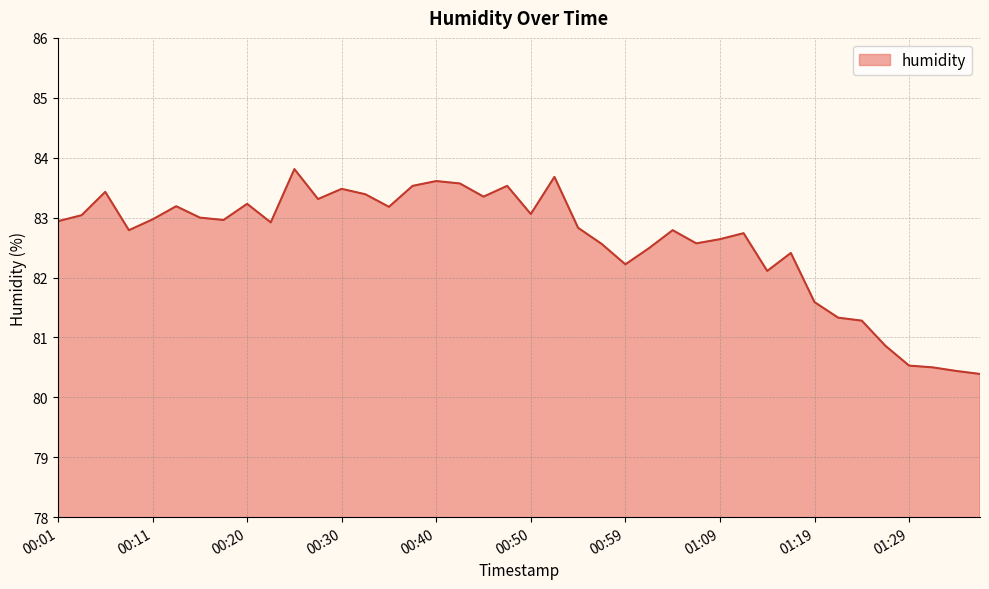

What is the greatest value displayed?

83.8